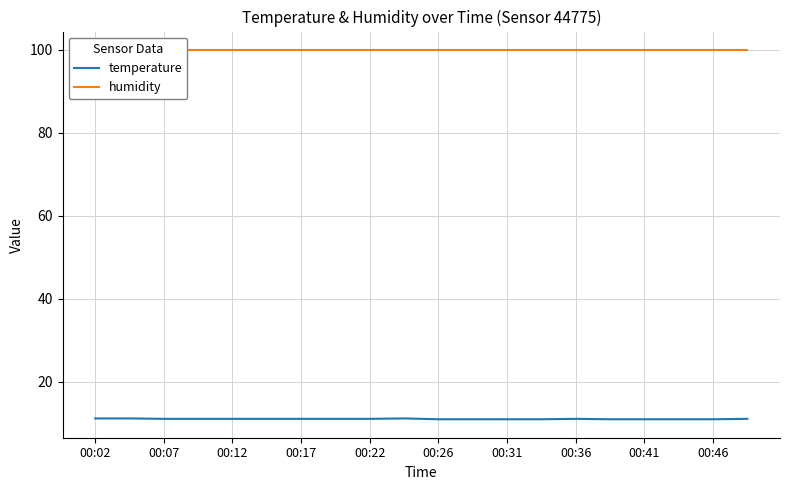

What is the minimum value for temperature?

10.9